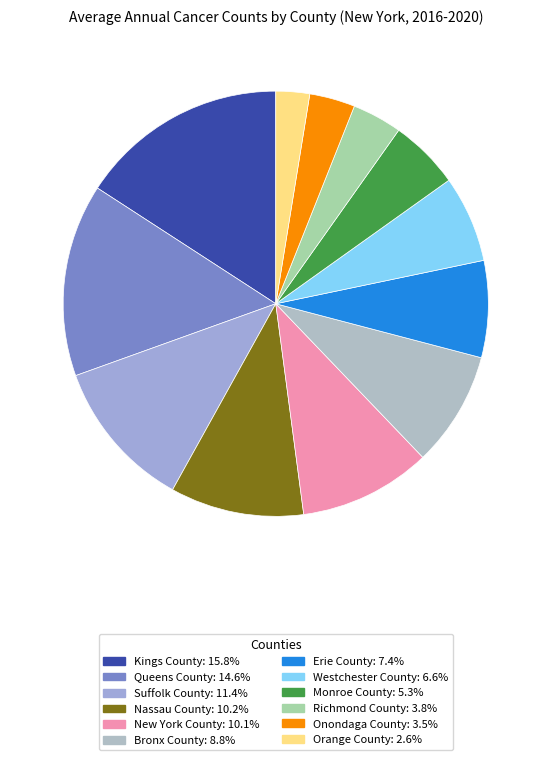

Which category has the smallest portion of the pie?

Orange County